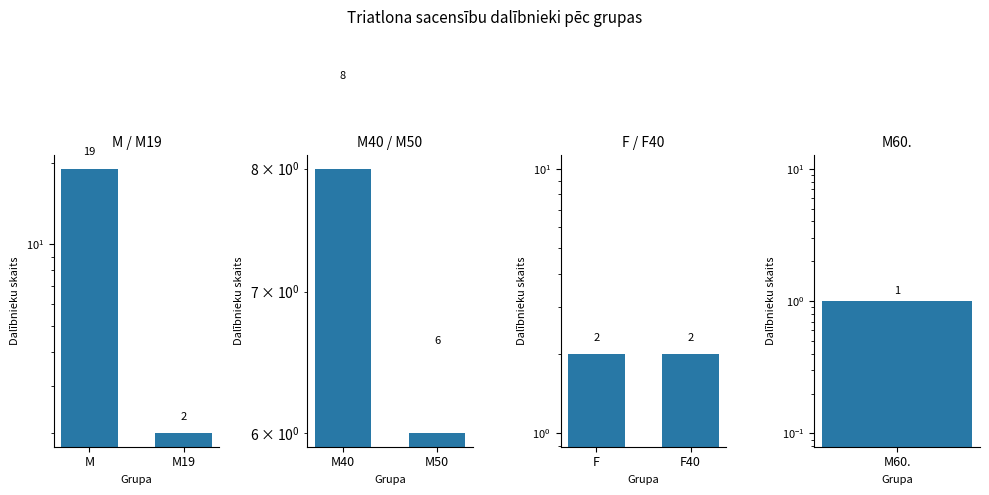

Between M and M19, which series saw the biggest shift?

M / M19